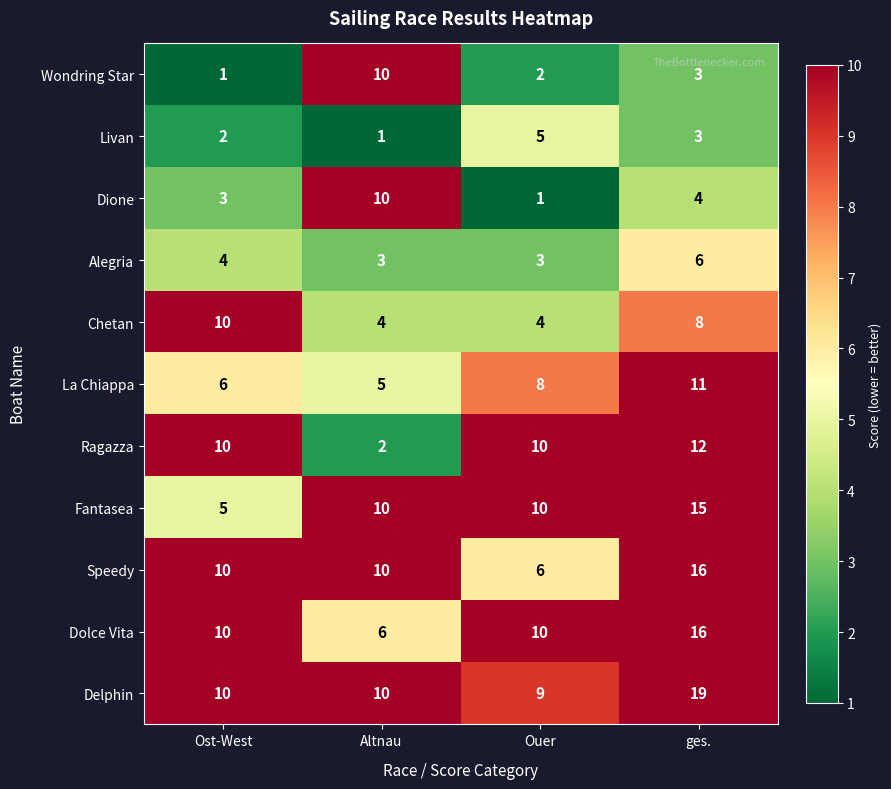

What is the difference between the second highest and minimum values in the Dione series?

3